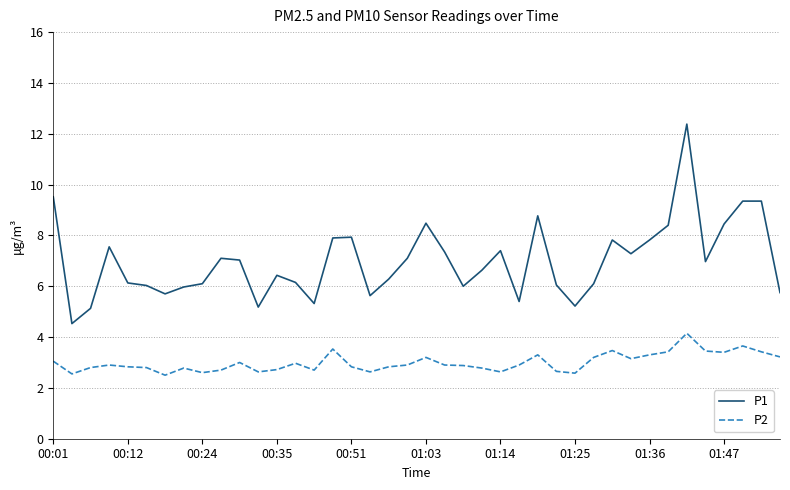

What is the lowest value of the P2 series?

2.5